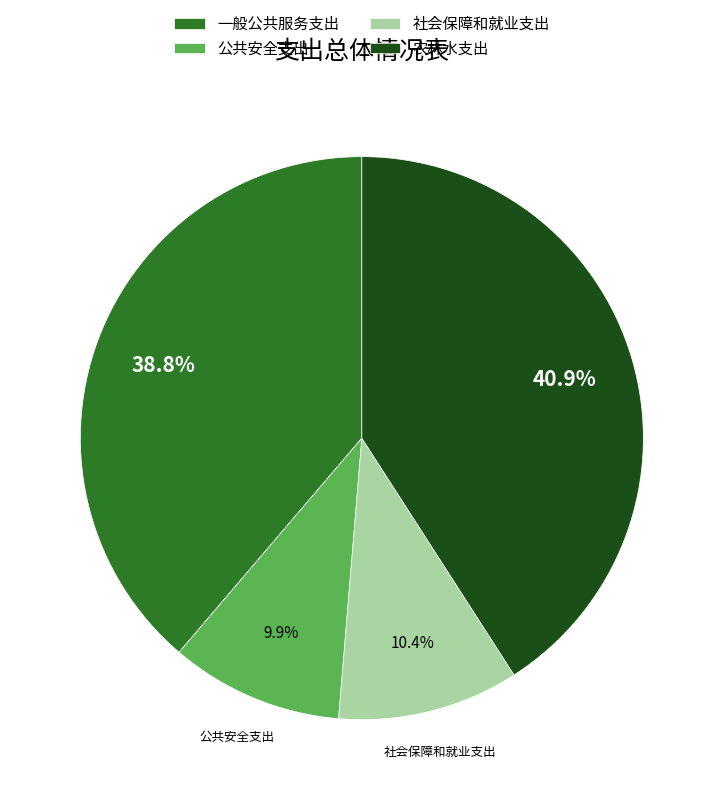

Approximately how many times larger is the value at 社会保障和就业支出 compared to 农林水支出?

0.3